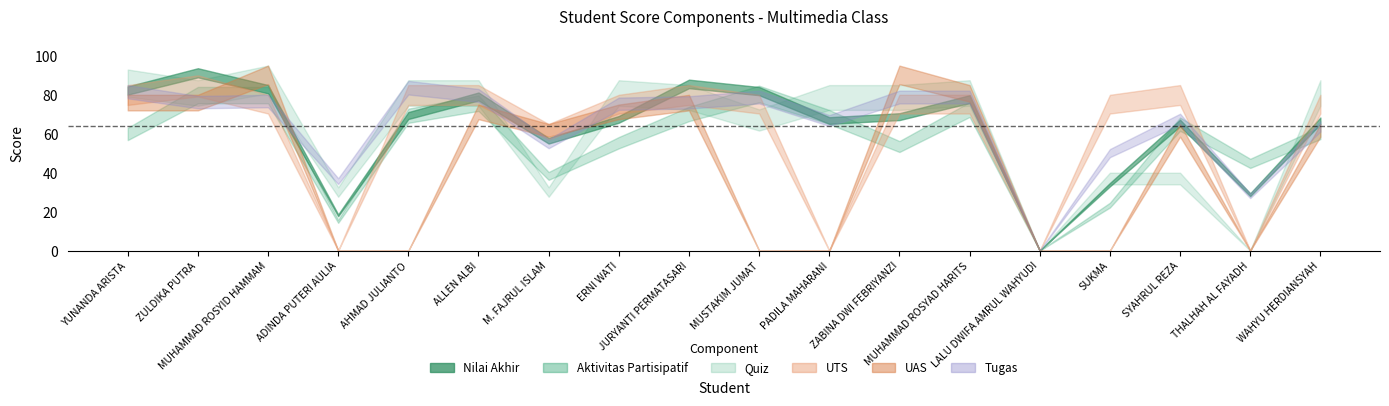

What position from the right is PADILA MAHARANI?

8